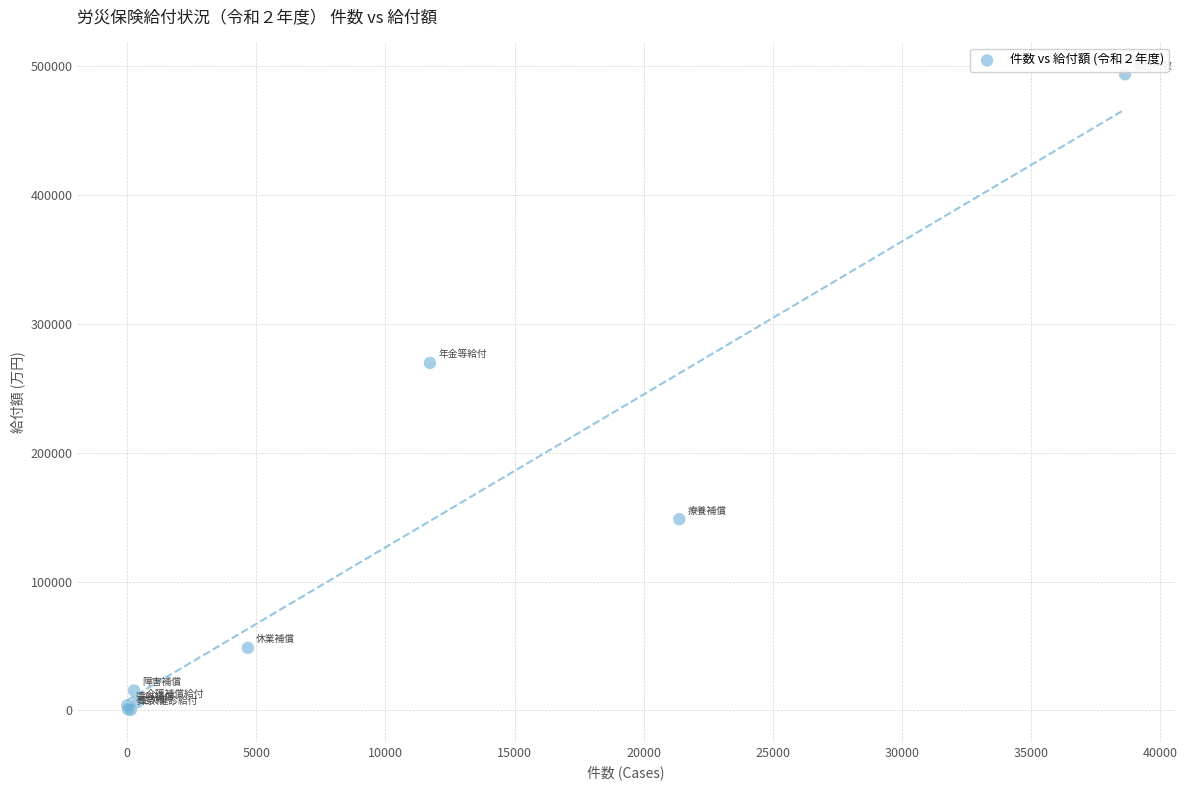

What Y value in the scatter plot is closest to 247177?

269829